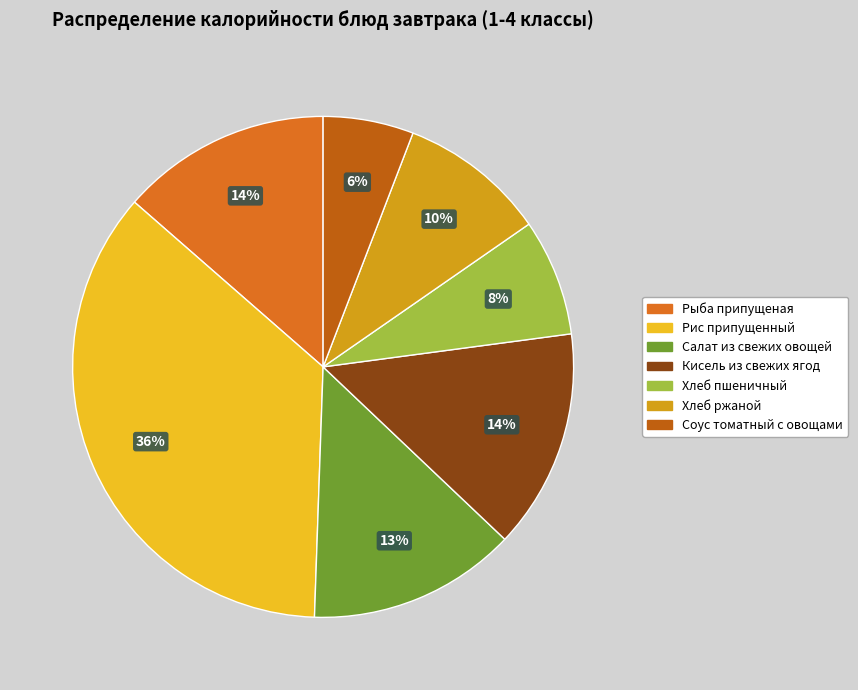

What is the largest slice in the pie chart?

Рис припущенный